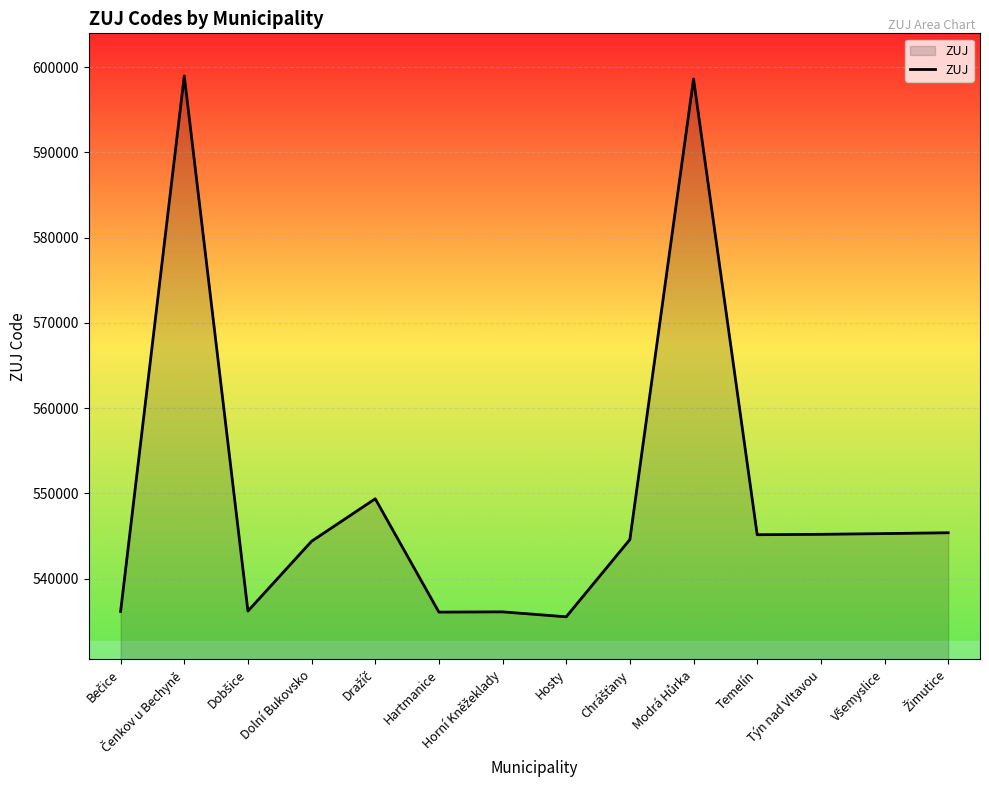

What is the greatest value displayed?

598976